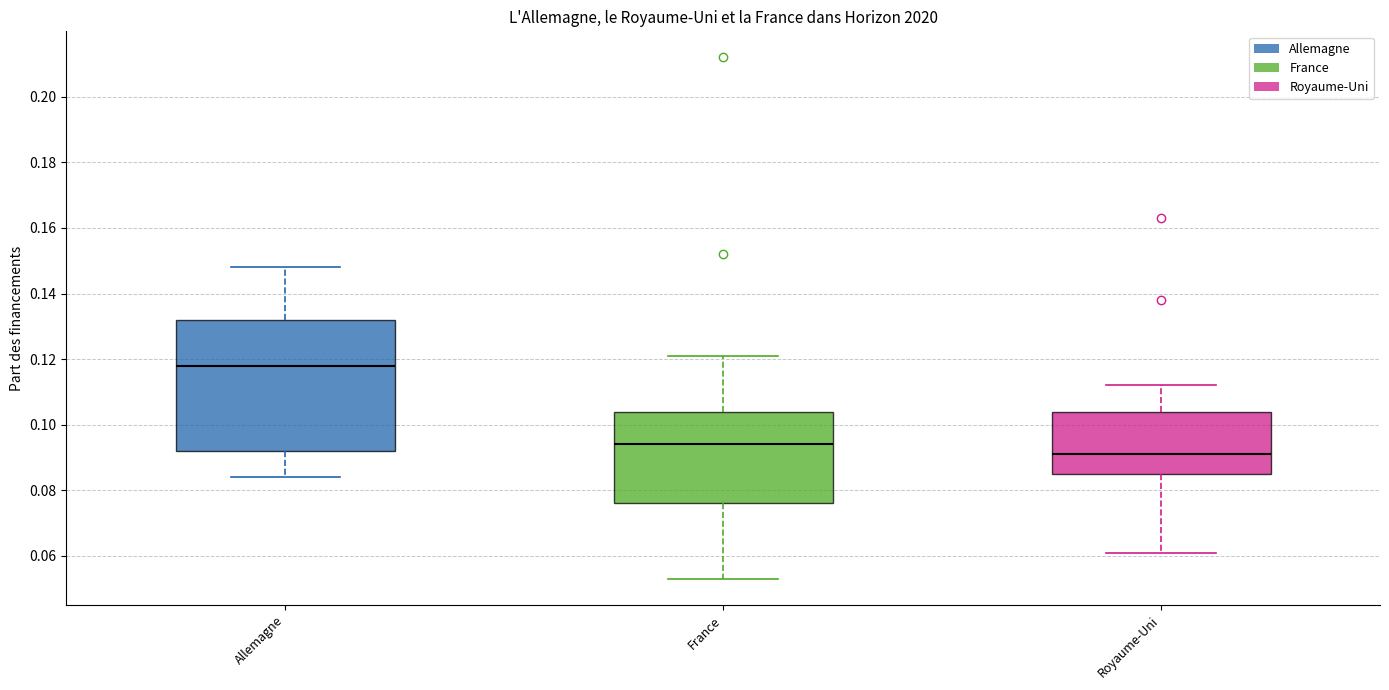

Which box has the lowest median line?

Royaume-Uni